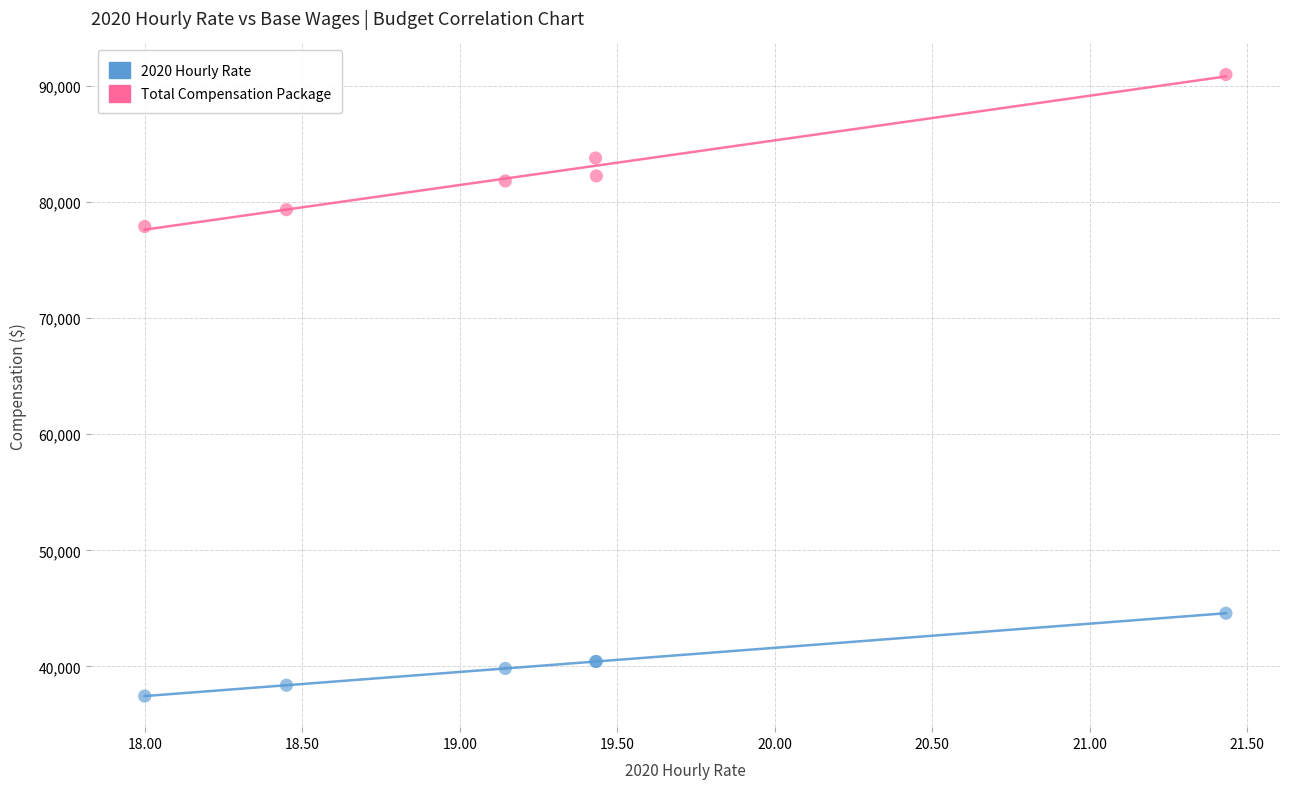

In the Total Compensation Package series, what Y value is closest to 84454?

83807.6